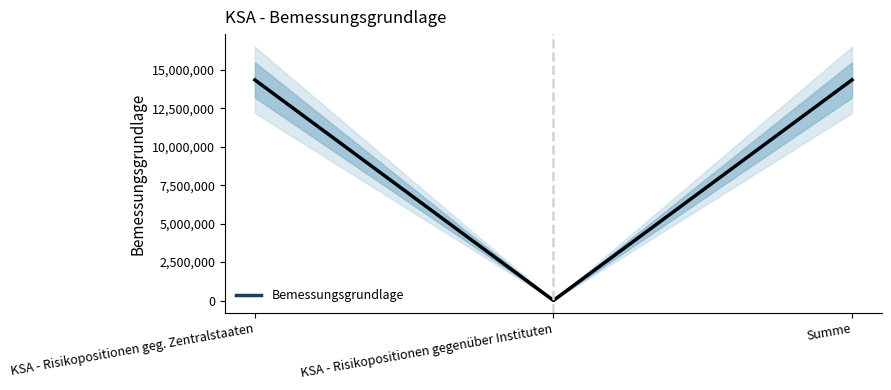

What is the value of the 1st point from the left?

14345499.8